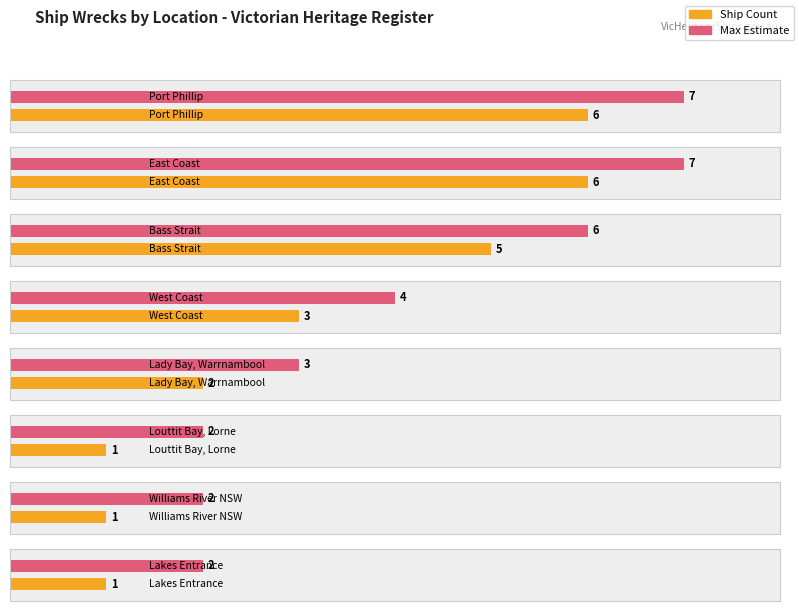

At which label is the value closest to 3?

West Coast